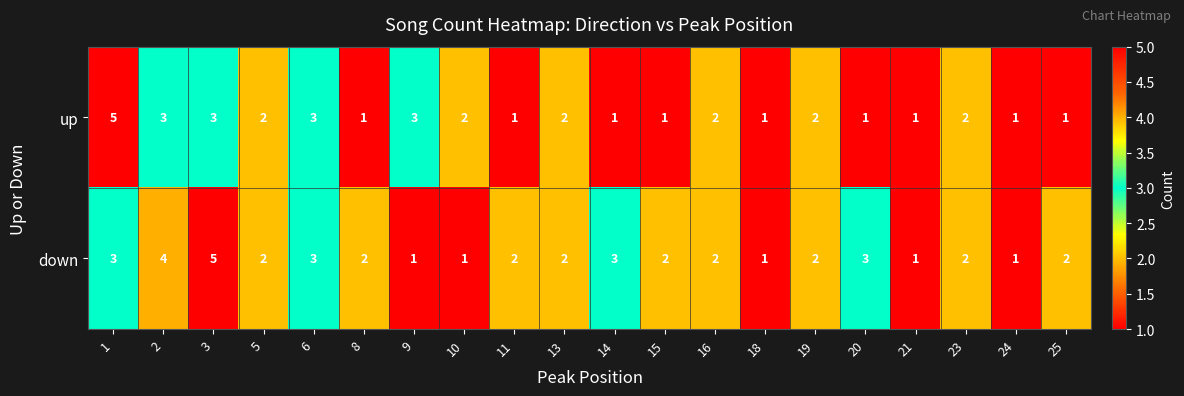

True or false: up has a value of 1 at 20.

True